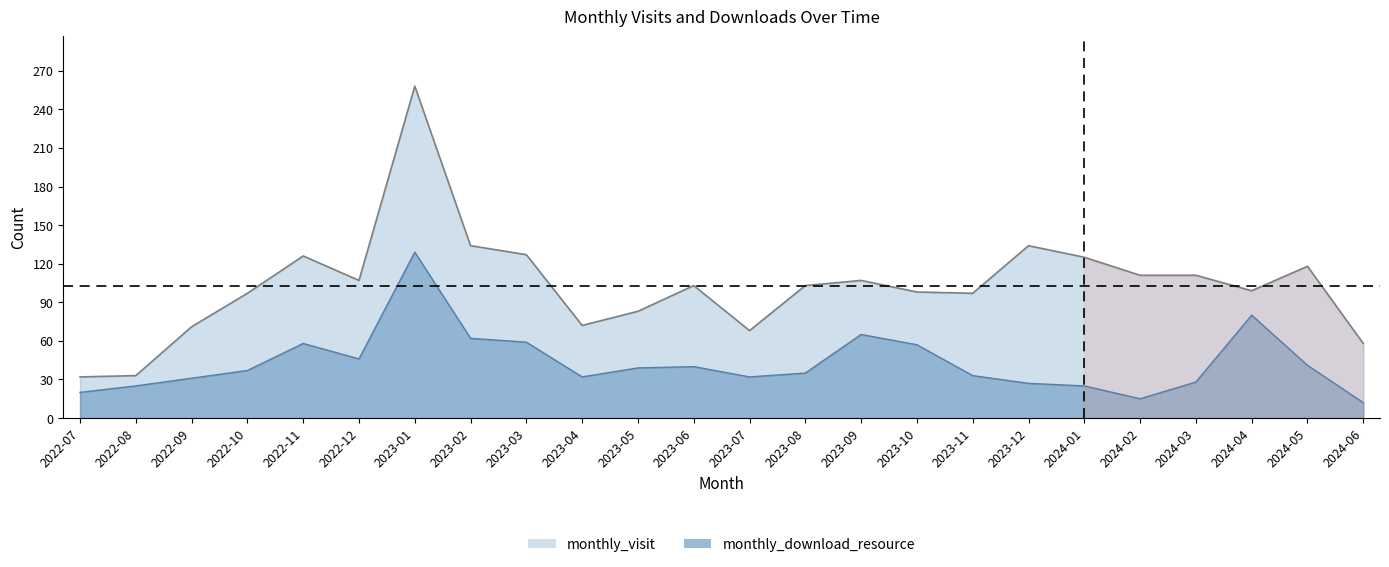

True or false: monthly_visit has more than 1 interior local peaks.

True